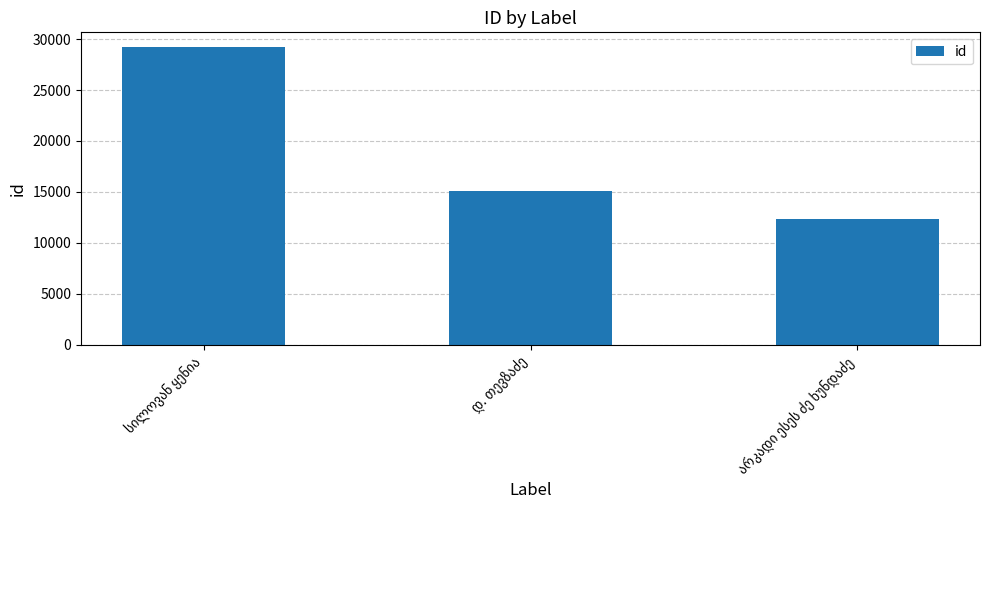

What is the value of the 1st bar from the left?

29202